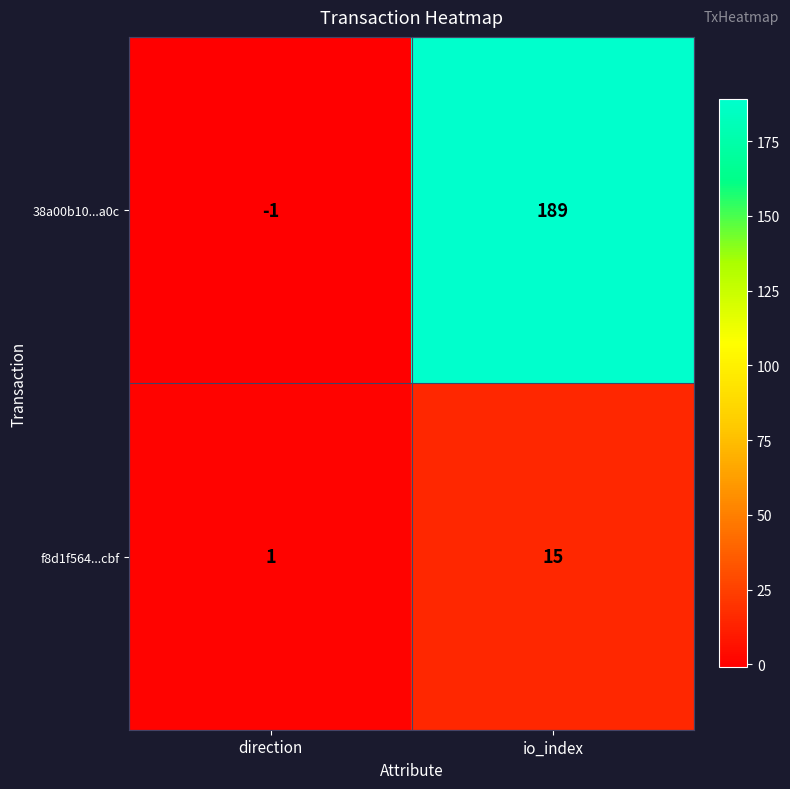

True or false: f8d1f564...cbf has a value of 22 at io_index.

False